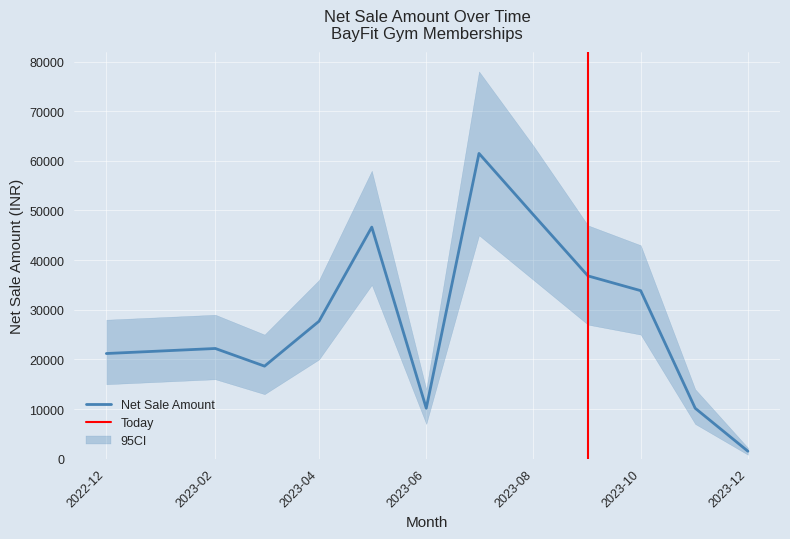

Where is the first local minimum for Net Sale Amount?

2023-03